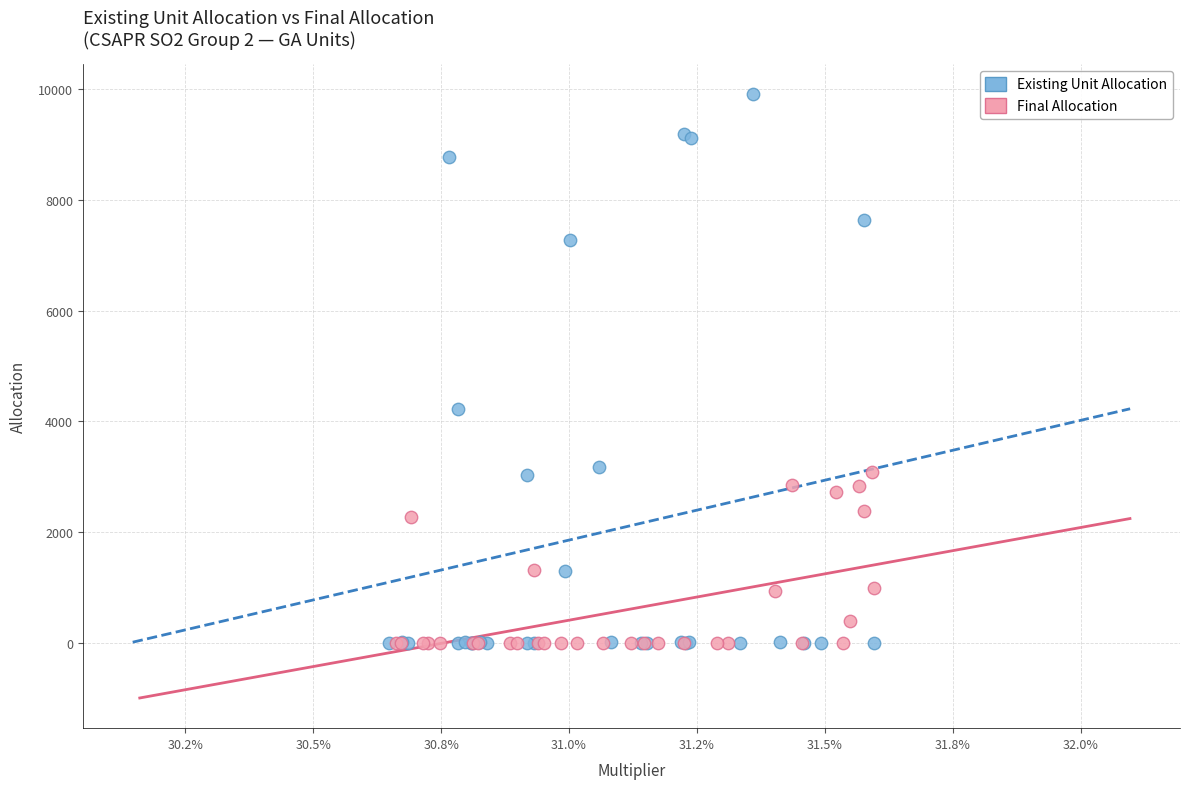

Which series has the widest spread of Y values?

Existing Unit Allocation